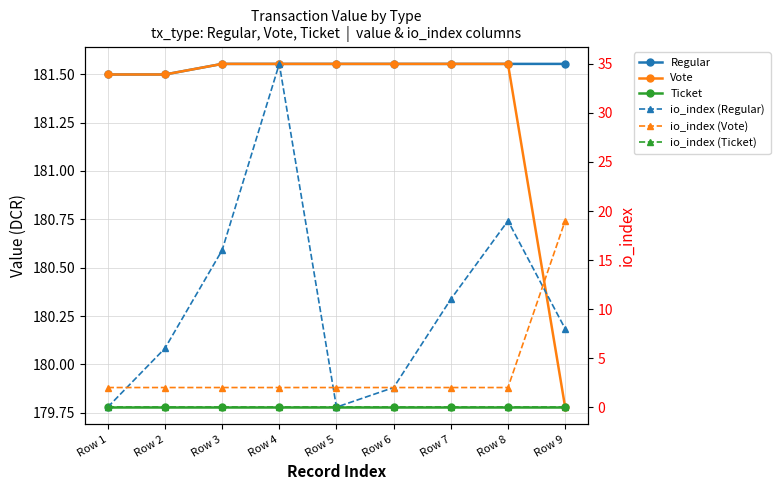

What is the difference between the maximum and second lowest values in the io_index (Vote) series?

17.0